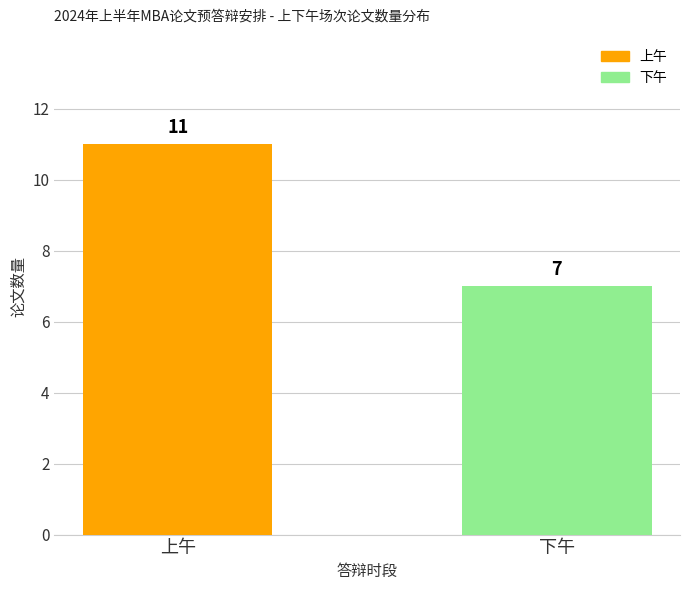

Reading left to right, what are all the values shown in this chart?

11	7